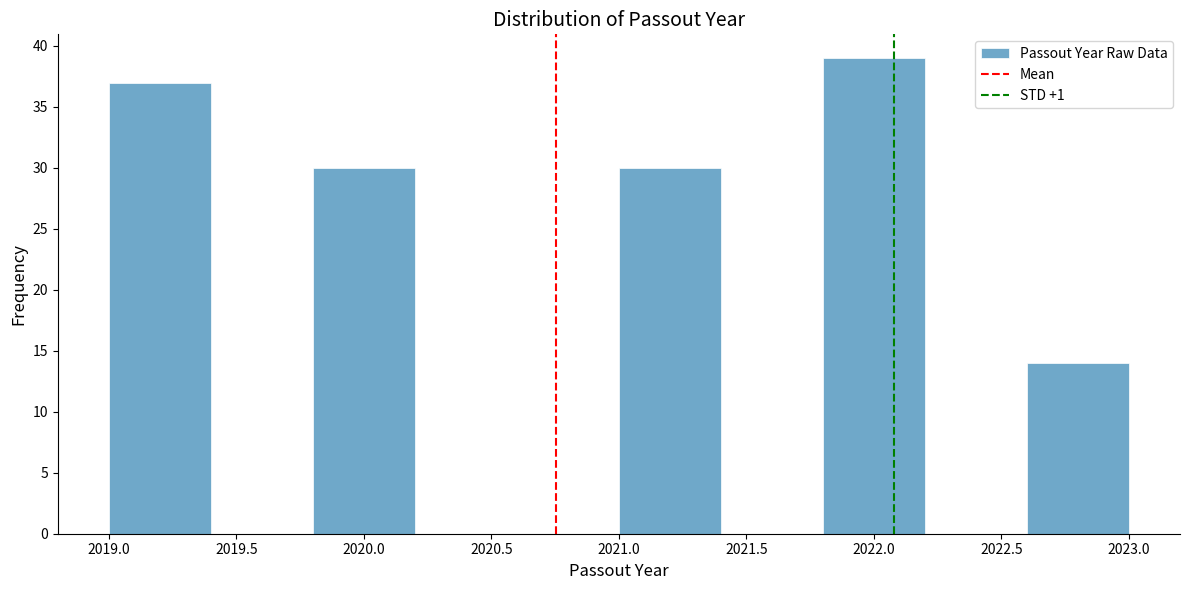

Reading left to right, transcribe this chart: for each bar, give the range it covers on the x-axis and its height. The values are not printed on the chart, so give them approximately, as read against the axis.

2019.0 to 2019.4: 37
2019.4 to 2019.8: 0
2019.8 to 2020.2: 30
2020.2 to 2020.6: 0
2020.6 to 2021.0: 0
2021.0 to 2021.4: 30
2021.4 to 2021.8: 0
2021.8 to 2022.2: 39
2022.2 to 2022.6: 0
2022.6 to 2023.0: 14